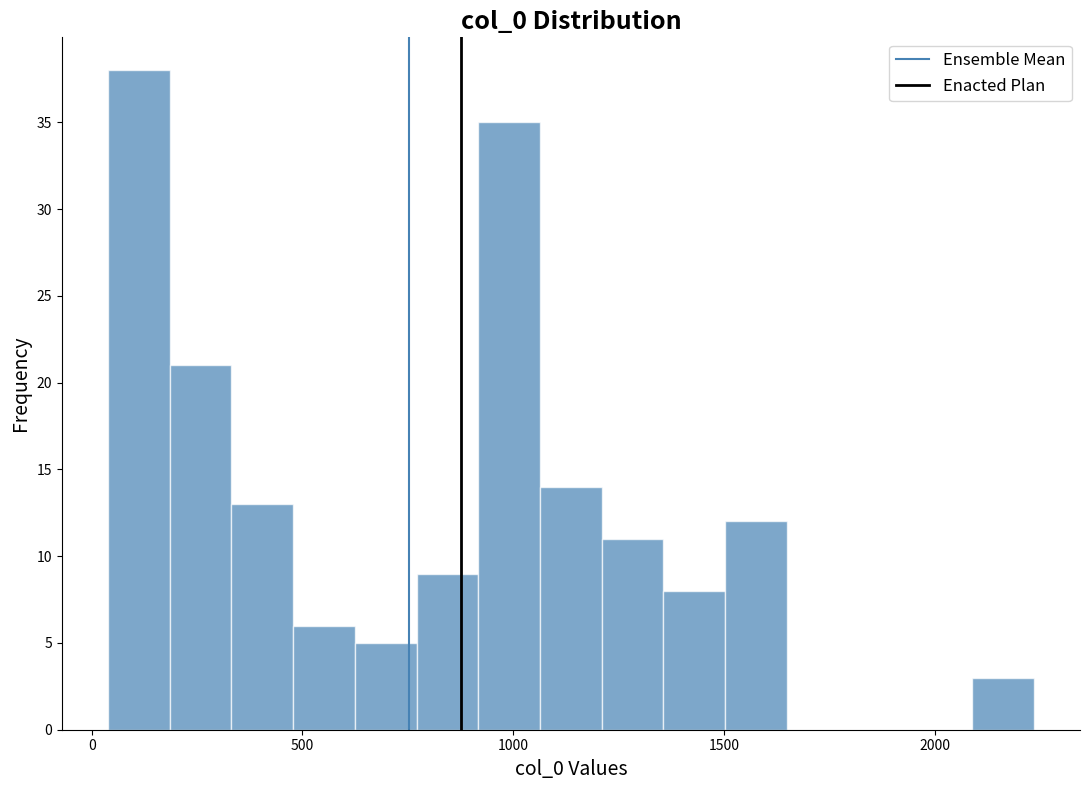

Read against the x-axis, roughly where is the centre of the tallest bar?

100